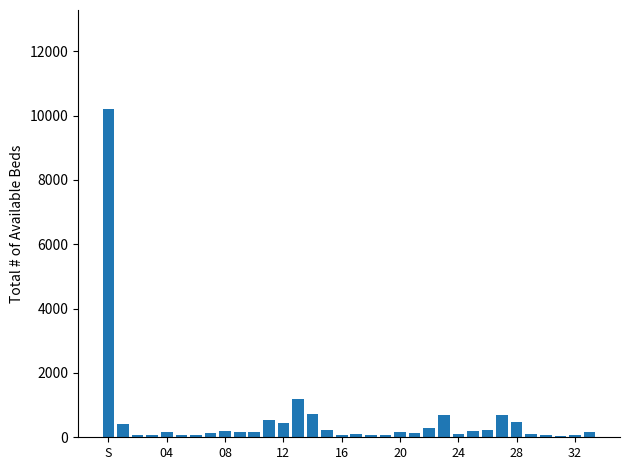

What is the difference between the maximum and minimum values?

10167